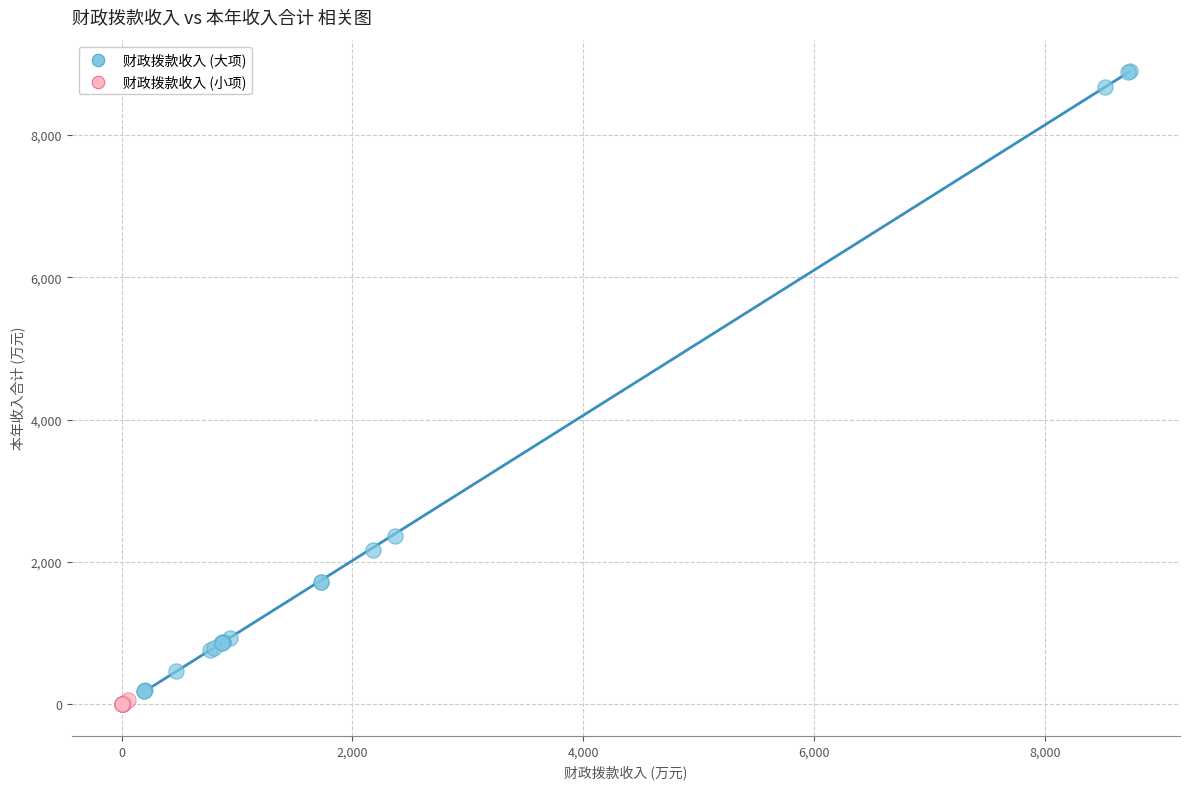

What are all the series names shown in the legend?

财政拨款收入 (大项), 财政拨款收入 (小项)